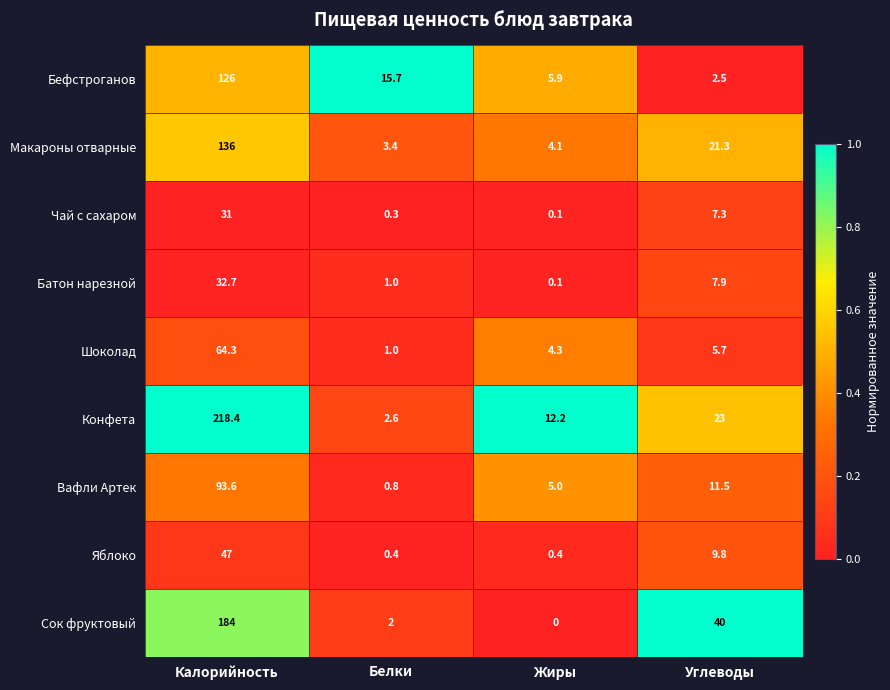

Which series has the largest range (max minus min)?

Конфета